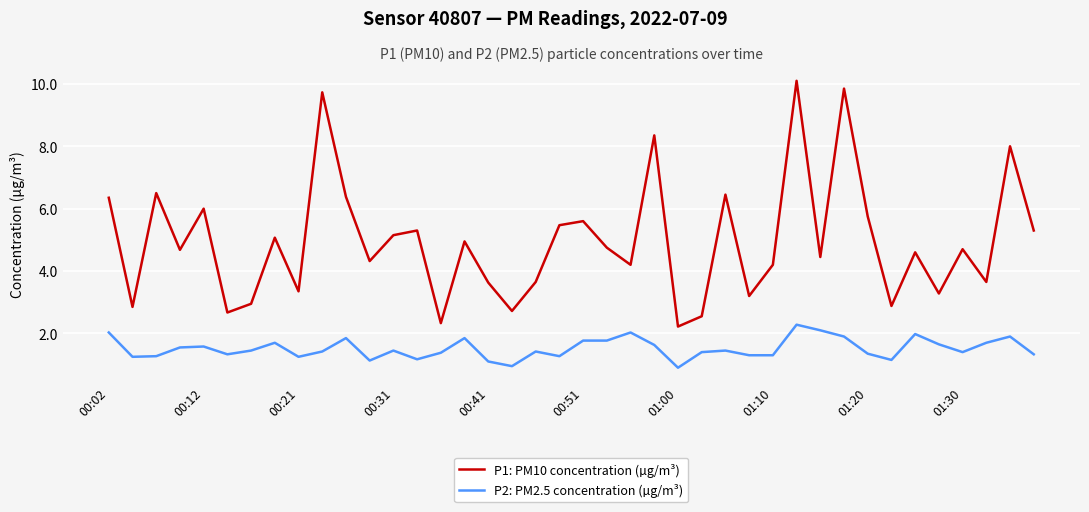

List the series in order of their peak value, lowest first.

P2: PM2.5 concentration (µg/m³), P1: PM10 concentration (µg/m³)